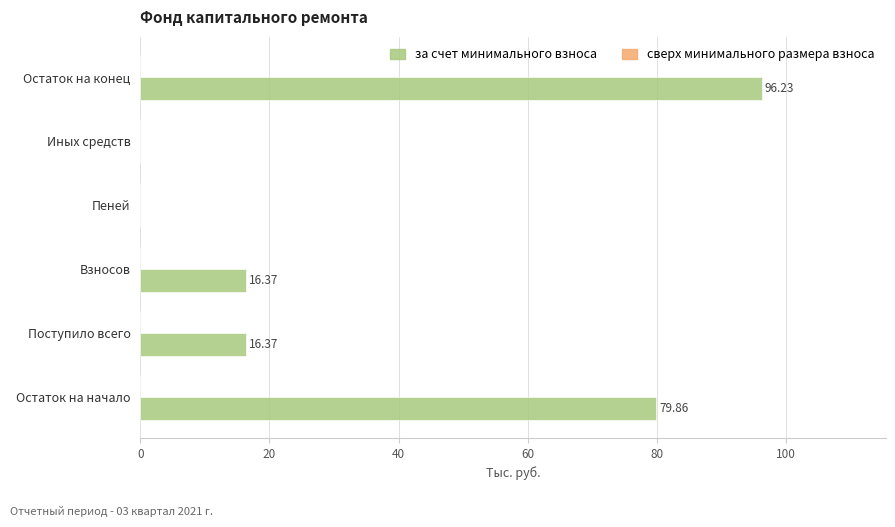

At which category does the chart reach its peak across all series?

Остаток на конец